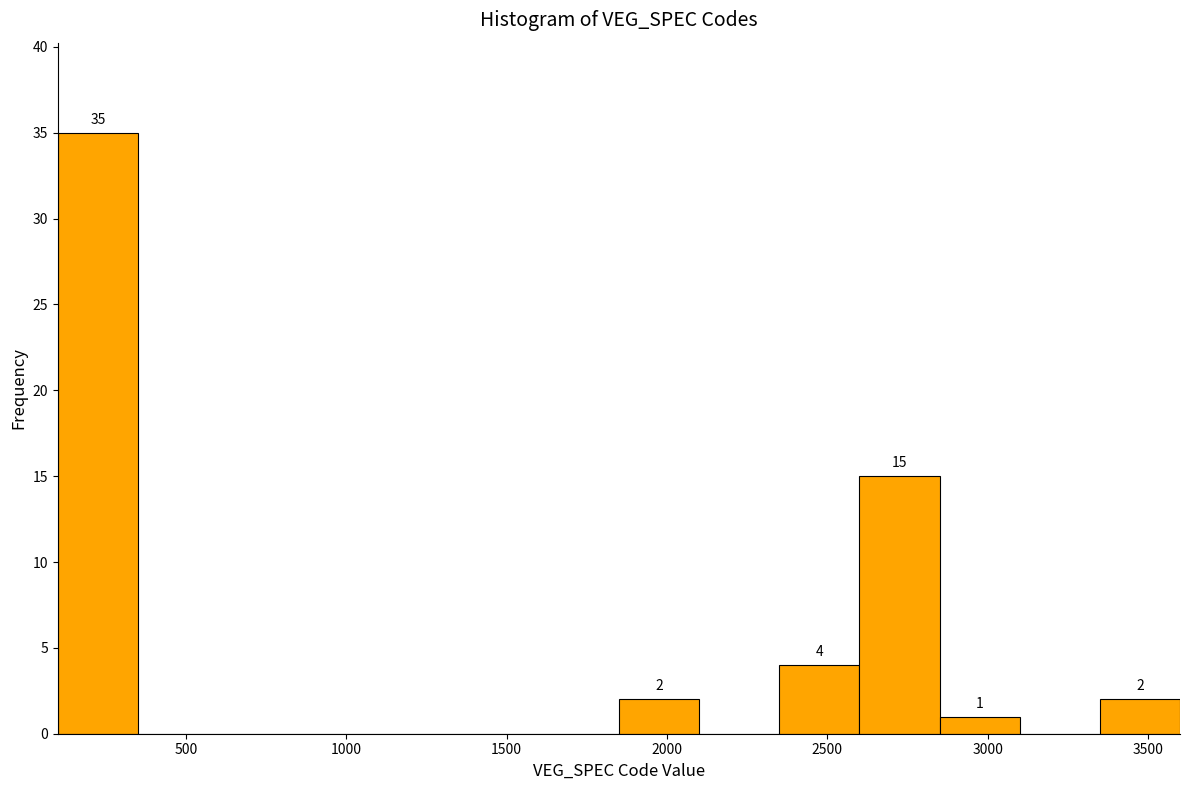

Over which range of the x-axis is the bar tallest?

100 to 350